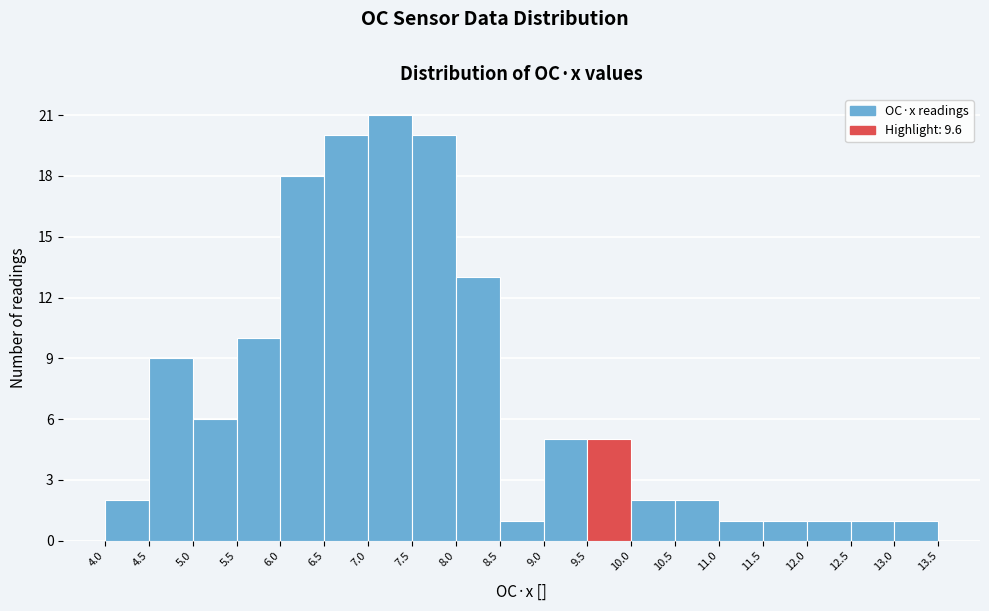

Reading left to right, list every bar in this chart as the range it spans on the x-axis followed by its height. The values are not printed on the chart, so give them approximately, as read against the axis.

4.0 to 4.5: 2
4.5 to 5.0: 9
5.0 to 5.5: 6
5.5 to 6.0: 10
6.0 to 6.5: 18
6.5 to 7.0: 20
7.0 to 7.5: 21
7.5 to 8.0: 20
8.0 to 8.5: 13
8.5 to 9.0: 1
9.0 to 9.5: 5
9.5 to 10.0: 5
10.0 to 10.5: 2
10.5 to 11.0: 2
11.0 to 11.5: 1
11.5 to 12.0: 1
12.0 to 12.5: 1
12.5 to 13.0: 1
13.0 to 13.5: 1